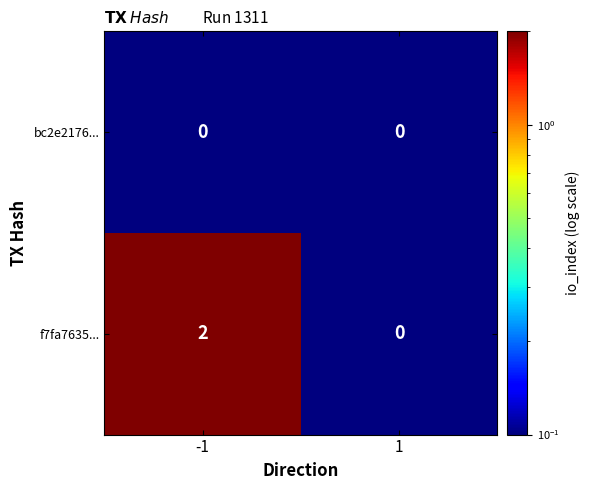

What is the maximum value shown in the chart?

2